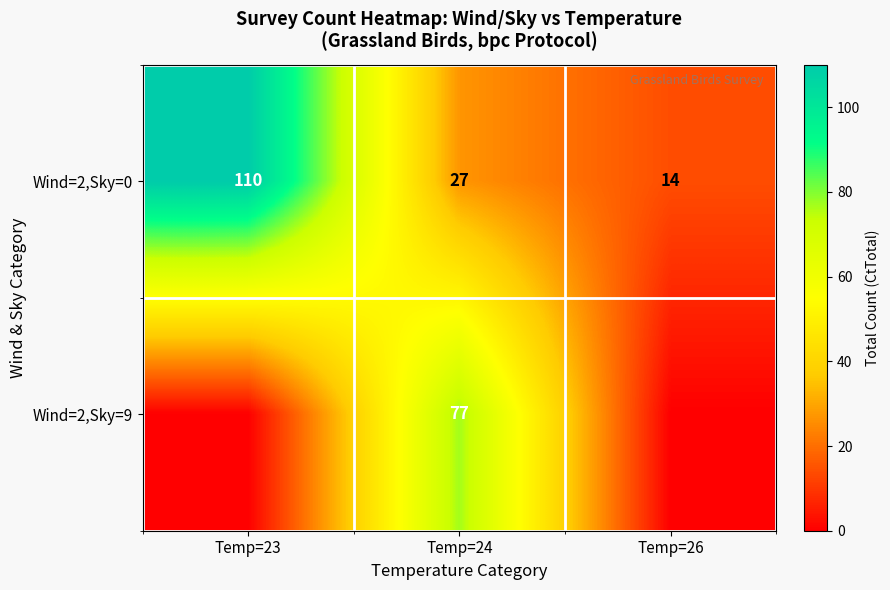

How many Wind=2,Sky=0 values are between 14 and 110?

3